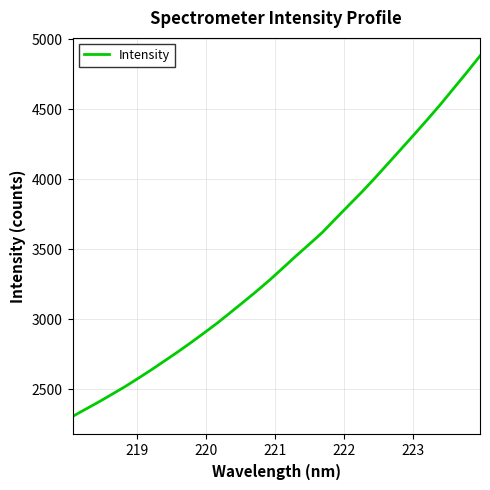

What is the smallest value displayed?

2306.6